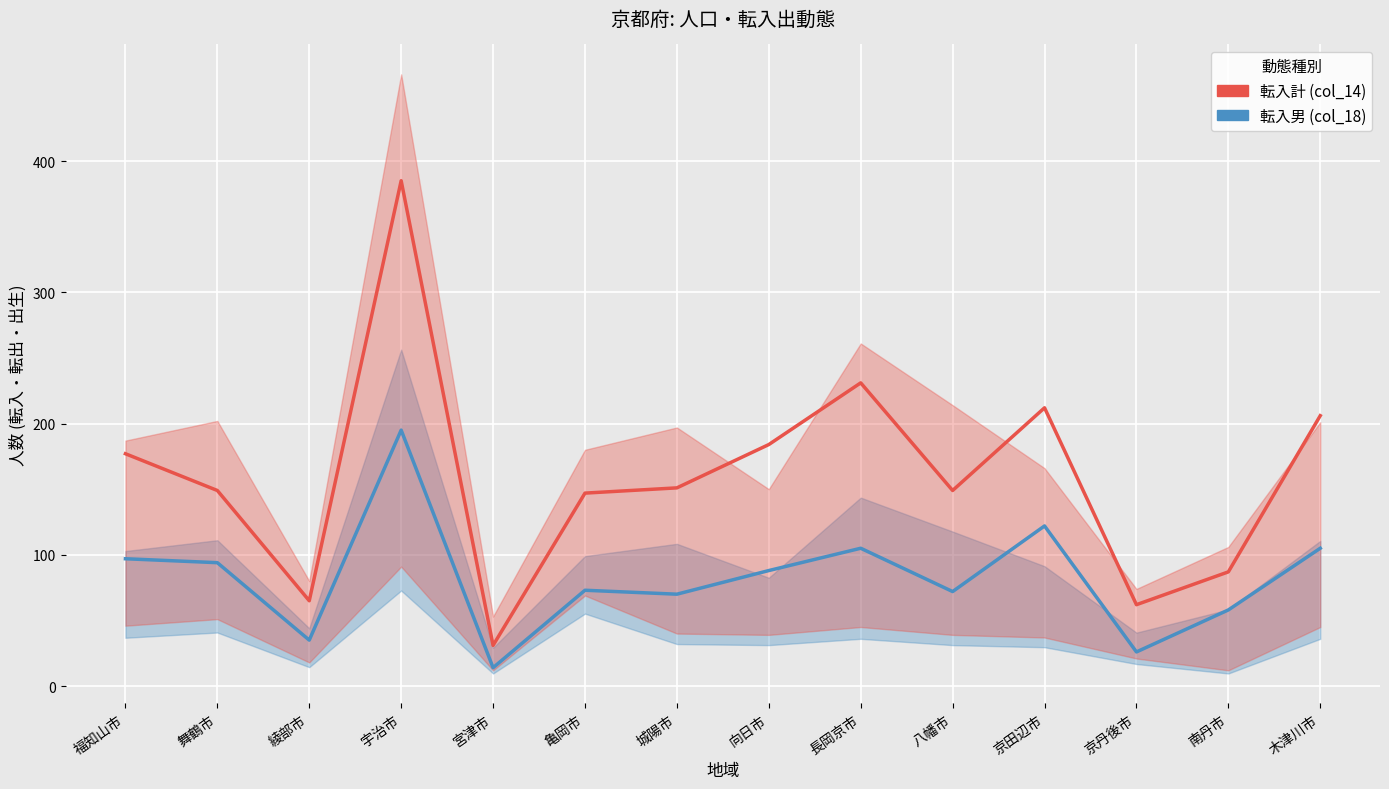

What is the maximum value for 転入計 (col_14)?

385